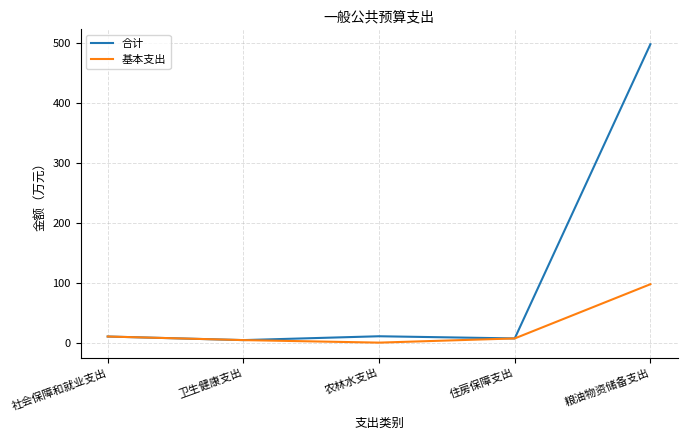

Is this an area chart (filled region under the line)?

No